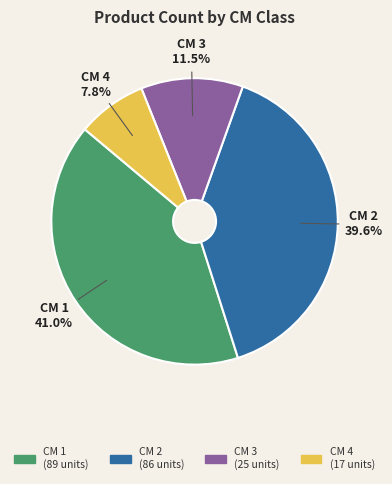

Count the number of slices in the pie.

4